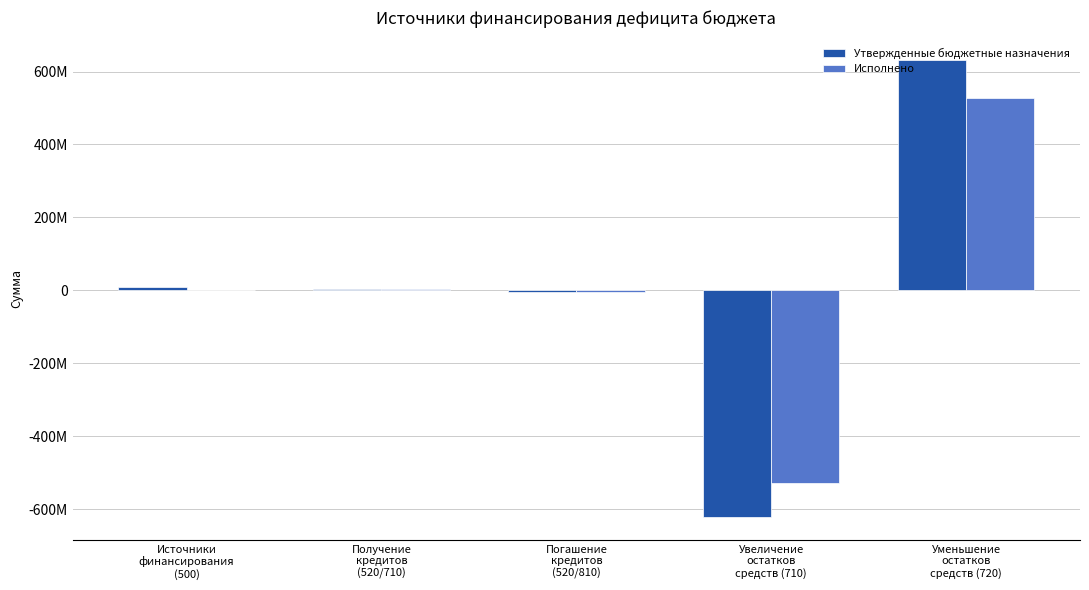

What are all the series names shown in the legend?

Утвержденные бюджетные назначения, Исполнено